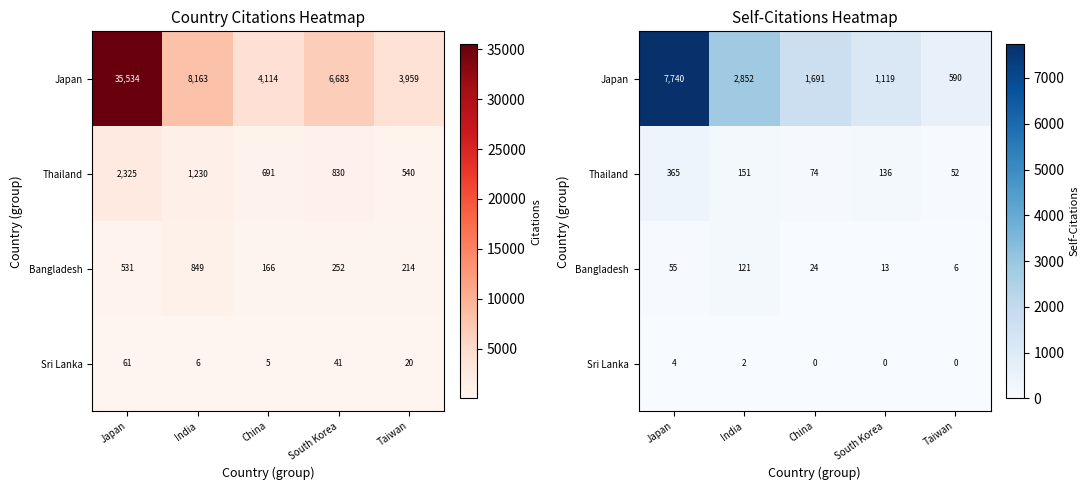

Rank the series by their maximum value, from highest to lowest.

Japan, Thailand, Bangladesh, Sri Lanka